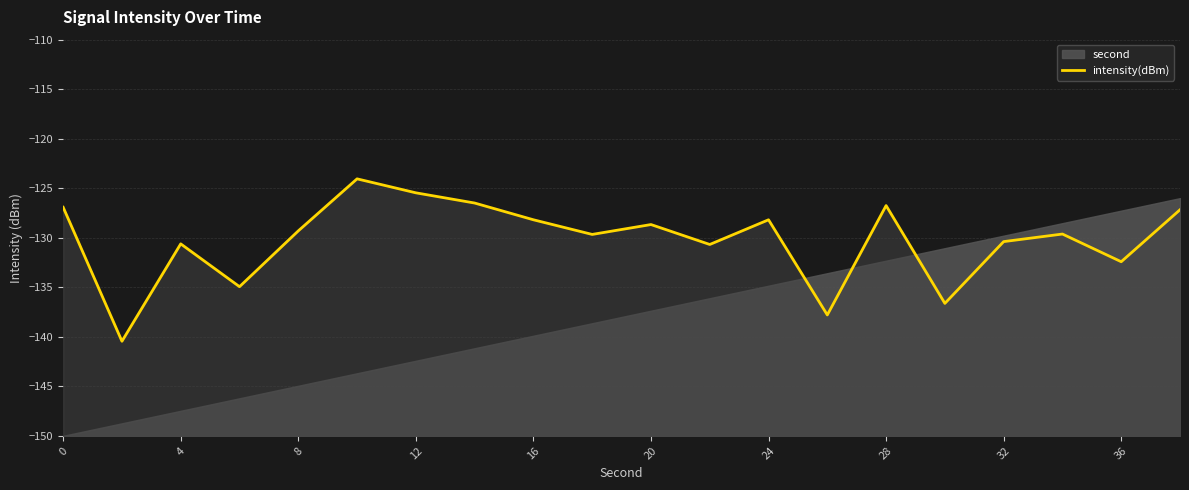

How many lines are shown in the chart?

1